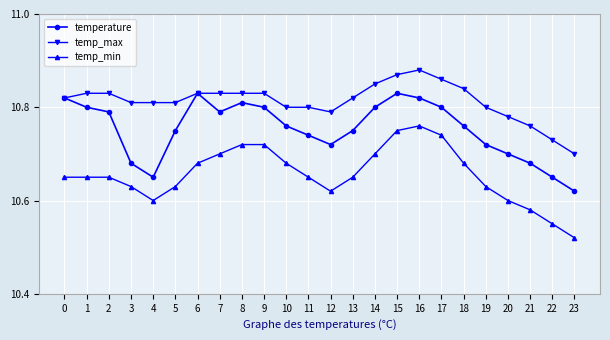

At which label does temp_max reach its minimum?

23